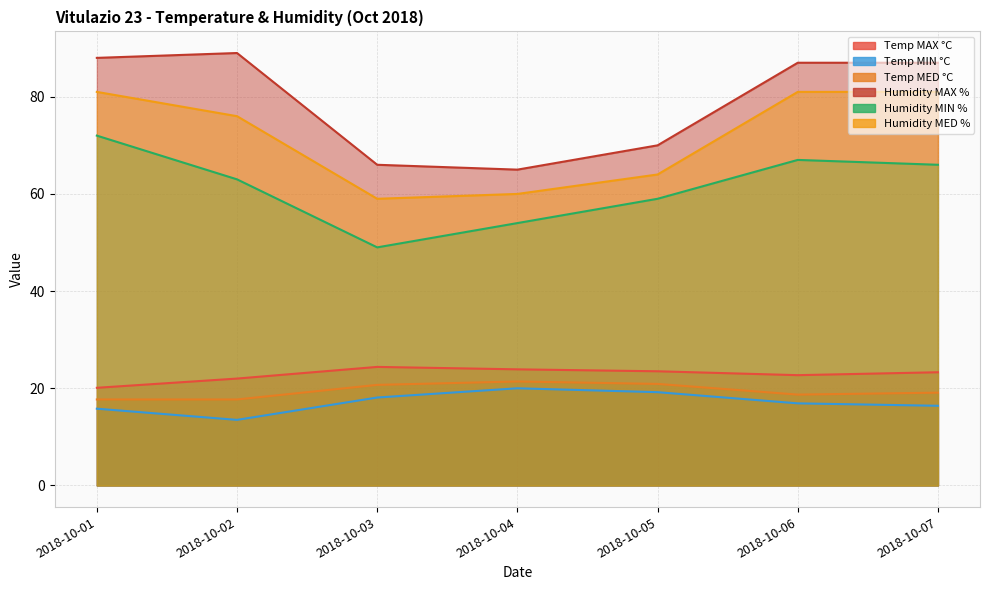

Does the chart display data point markers on the line(s)?

No